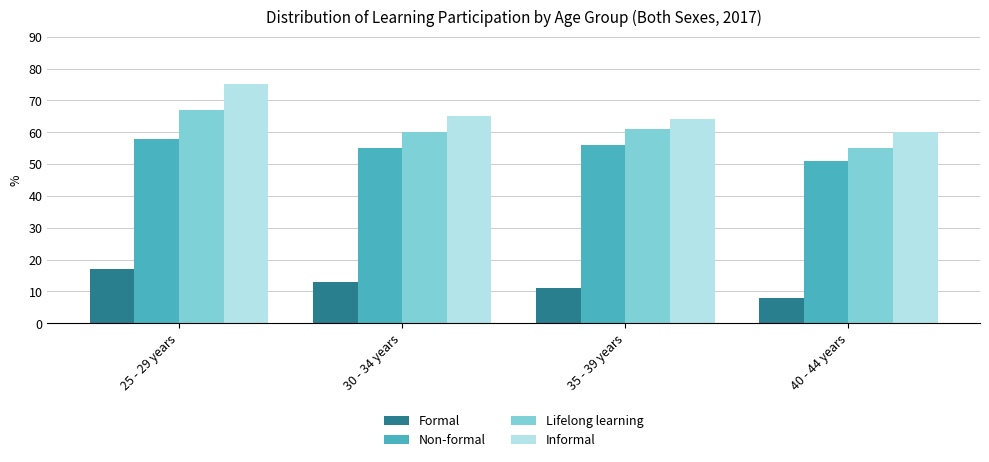

Which category has the highest value in the Informal series?

25 - 29 years